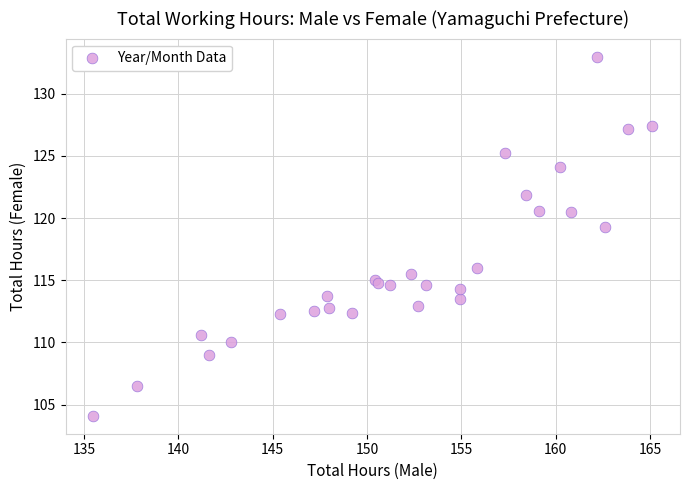

What Y value in the scatter plot is closest to 118?

119.3